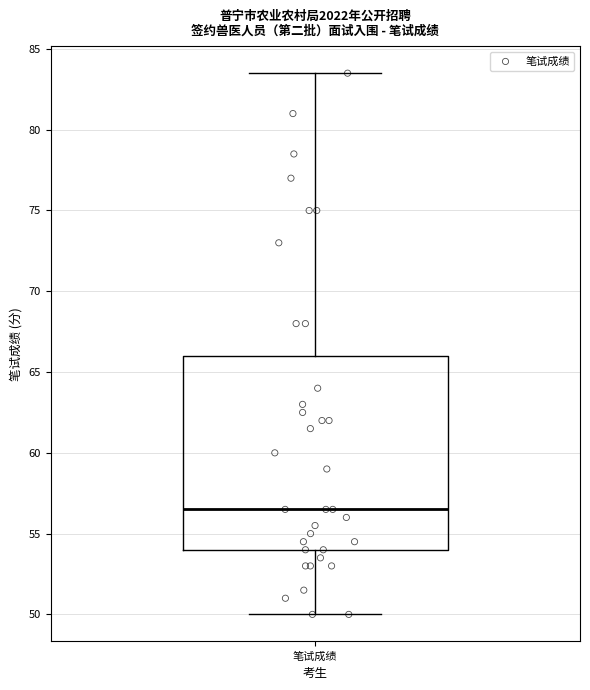

Where is the lower edge of the box for 笔试成绩 on the y-axis? The values are not printed on the chart, so give them approximately, as read against the axis.

54.0